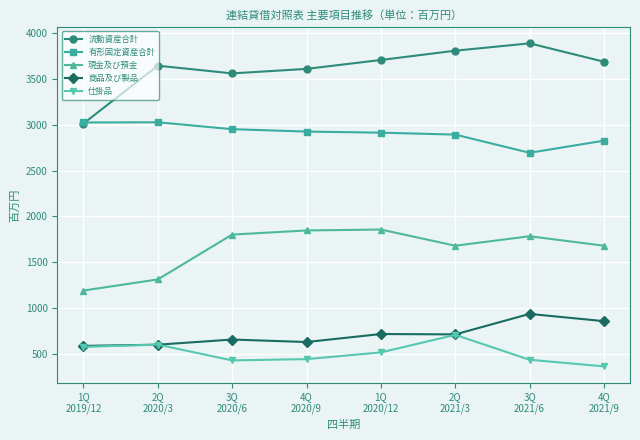

What is the value of the 流動資産合計 point at the 6th from the left?

3804